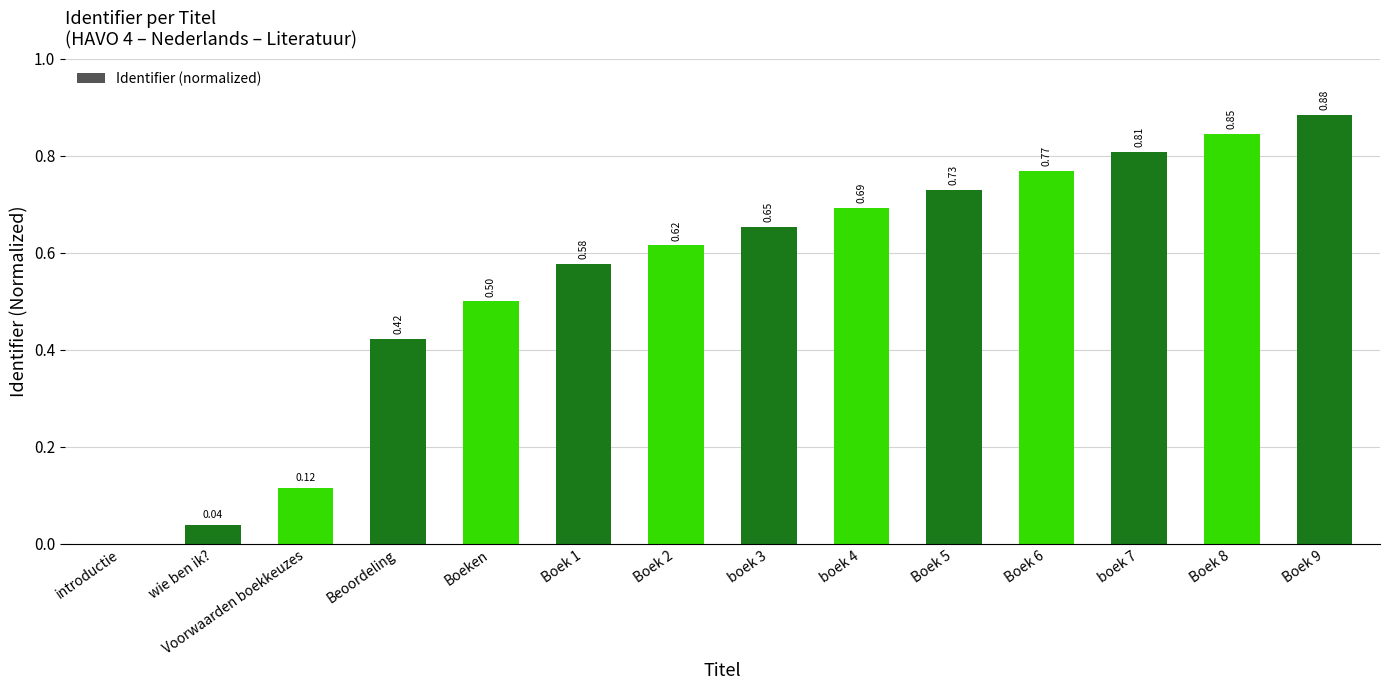

What is the sum of all values?

7.7